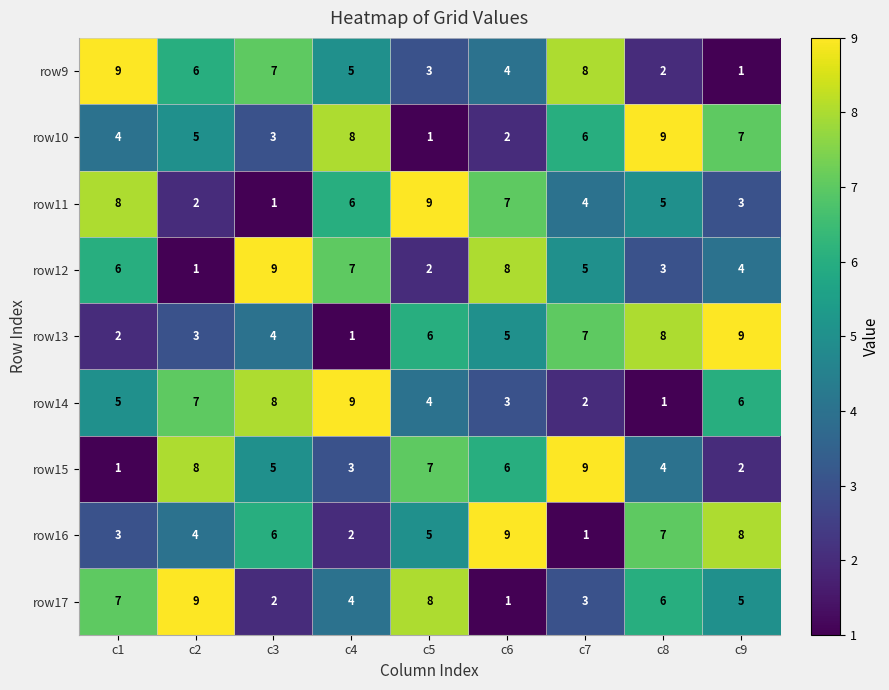

What is the difference between the highest and lowest values at c9?

8